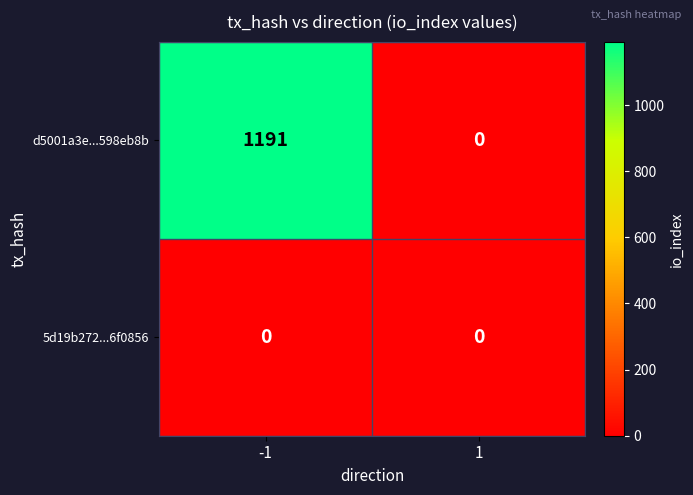

List the series in order of their overall mean, lowest first.

5d19b272...6f0856, d5001a3e...598eb8b